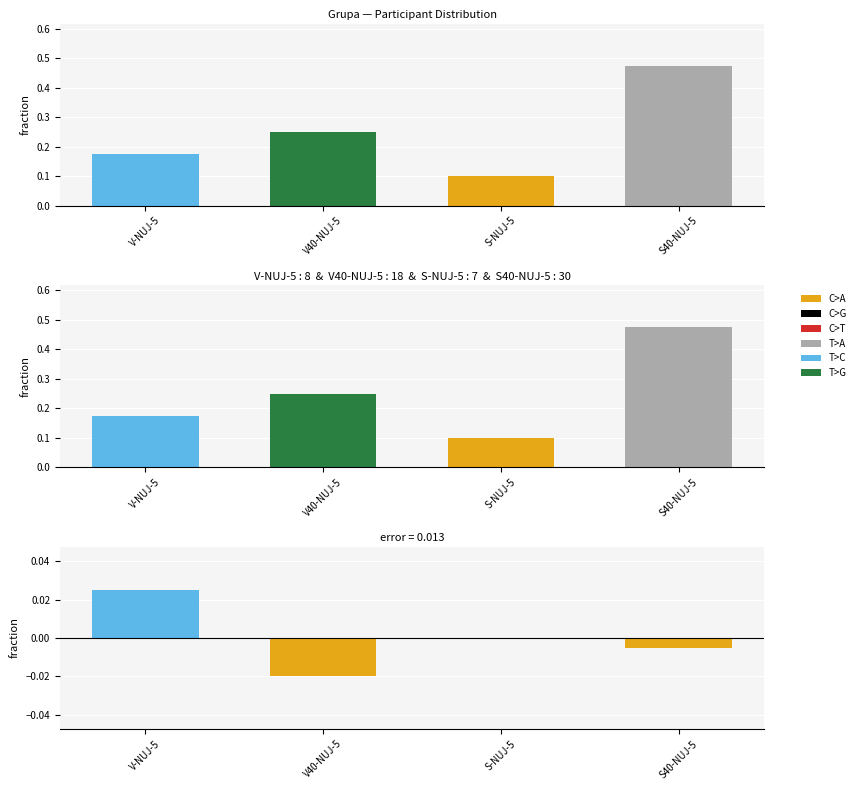

The chart shows a value of 0.2 at S-NUJ-5. True or false?

False